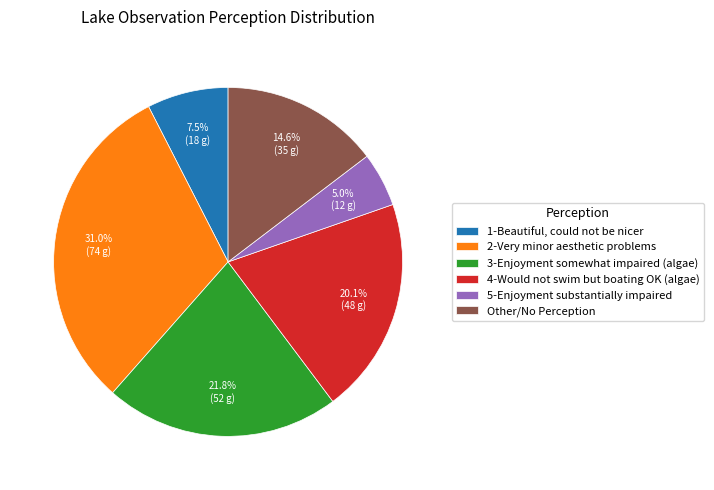

Which has a higher value, 1-Beautiful, could not be nicer or 2-Very minor aesthetic problems?

2-Very minor aesthetic problems